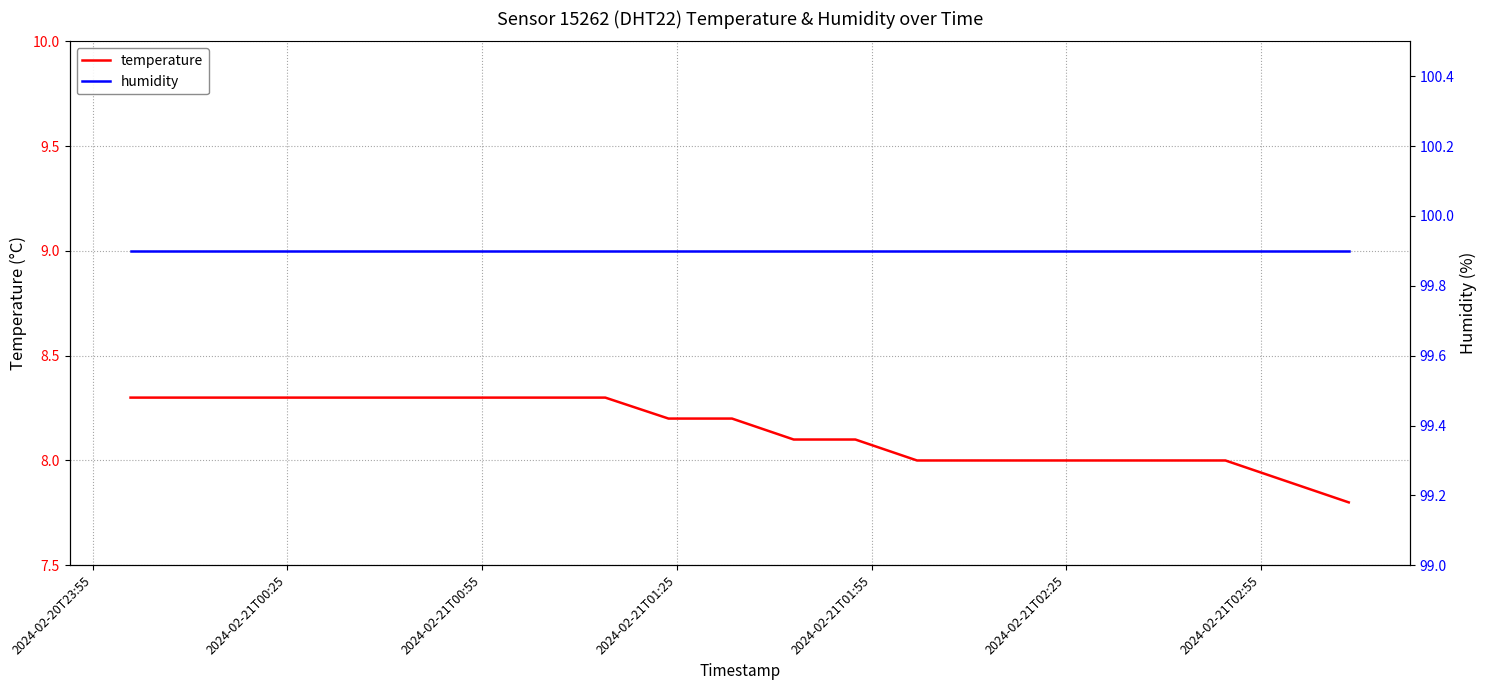

True or false: temperature and humidity intersect in this chart.

False